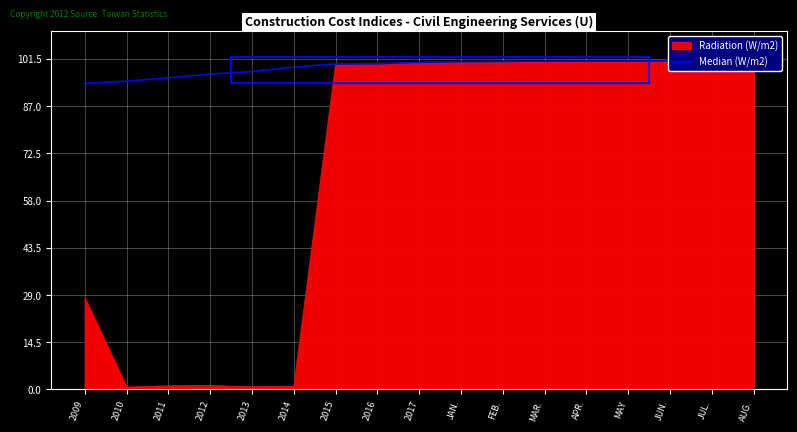

List the labels in order of value, smallest first.

2009, 2010, 2011, 2012, 2013, 2014, 2015, 2016, 2017, JAN., FEB., MAR., APR., MAY, JUN., JUL., AUG.